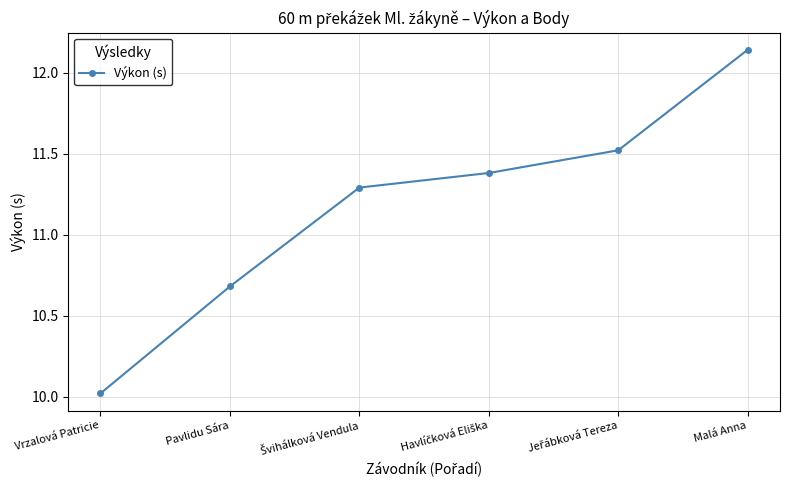

What is the value of the 4th point from the left?

11.4